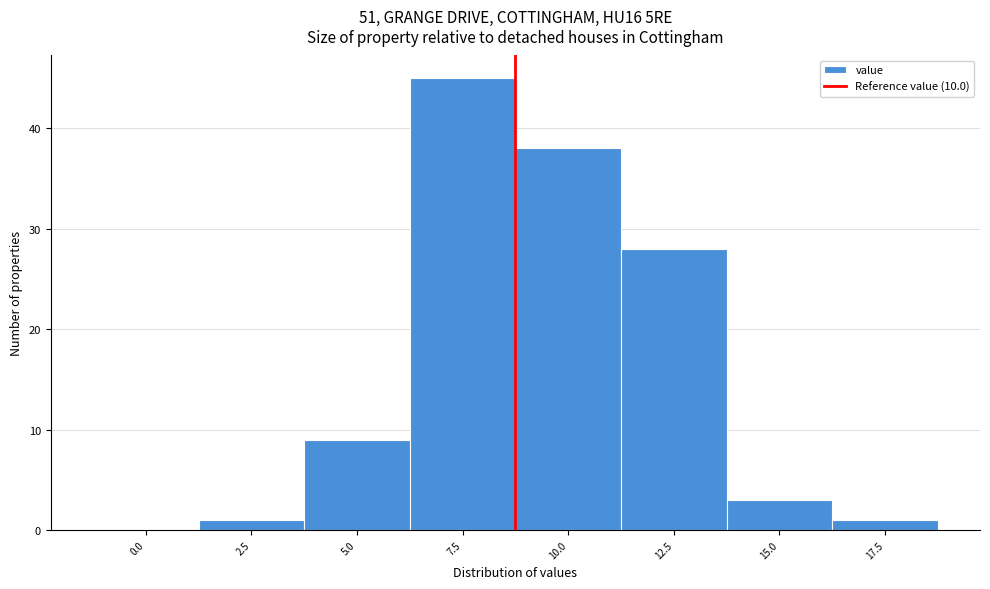

Reading left to right, extract all data points from this chart.

0.0=0	2.5=1	5.0=9	7.5=45	10.0=38	12.5=28	15.0=3	17.5=1